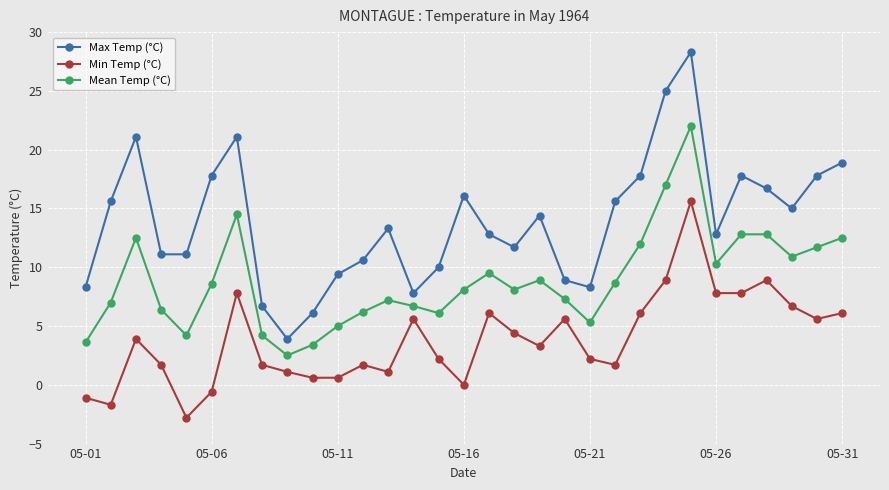

How many lines are shown in the chart?

3